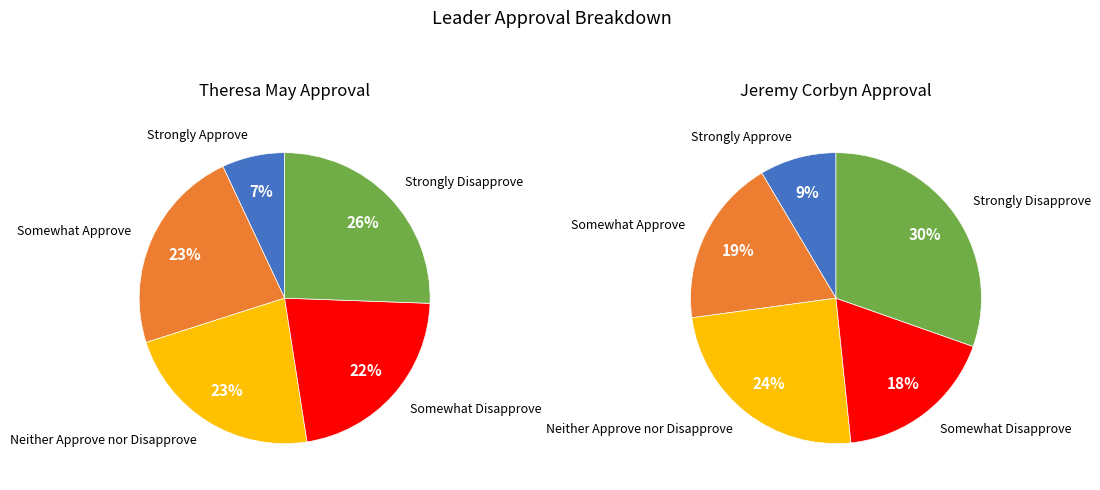

Between Strongly Disapprove and Somewhat Approve, which is larger?

Strongly Disapprove